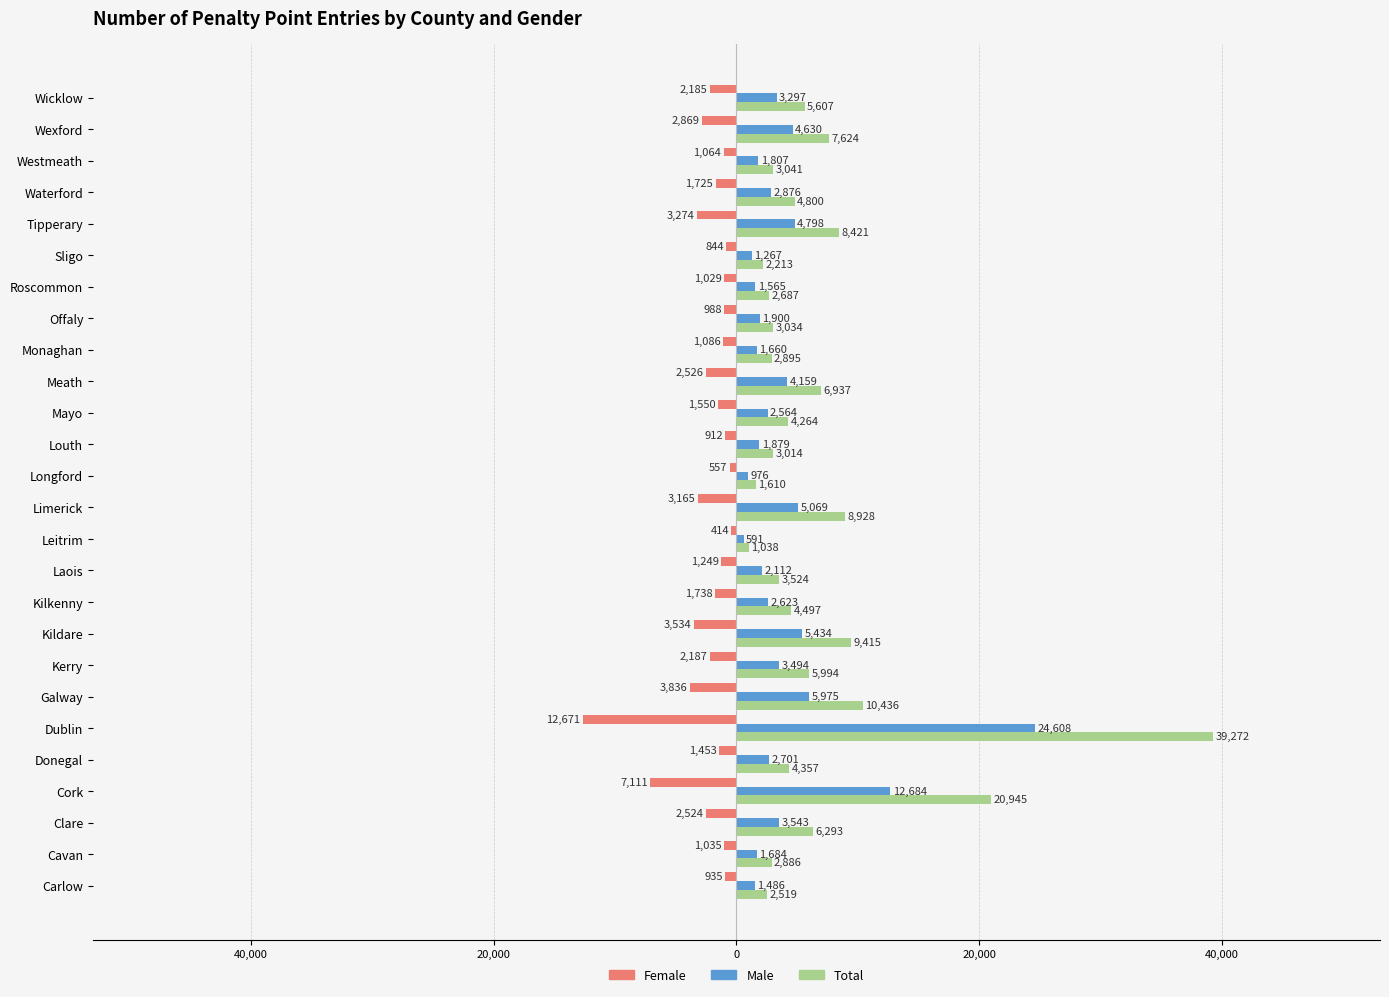

List the series in order of their overall mean, highest first.

Total, Male, Female